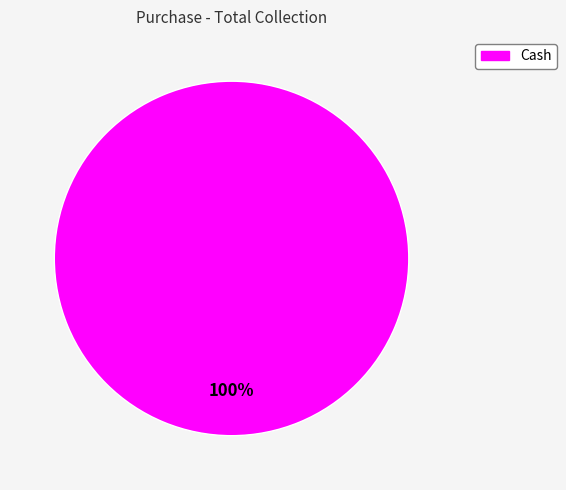

Is it true that Cash is 100% of the pie?

True